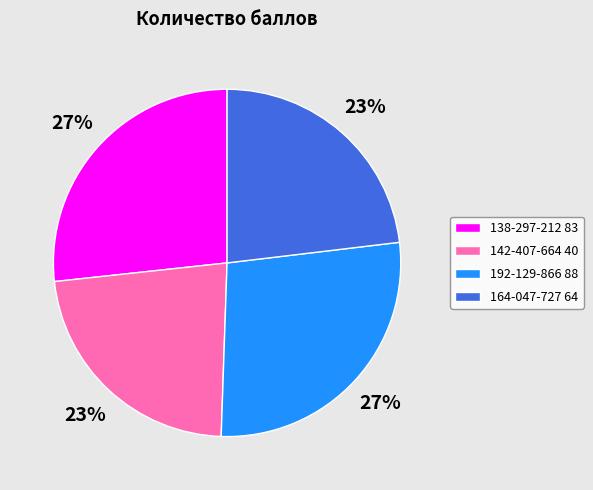

Approximately how many times larger is the value at 138-297-212 83 compared to 164-047-727 64?

1.2